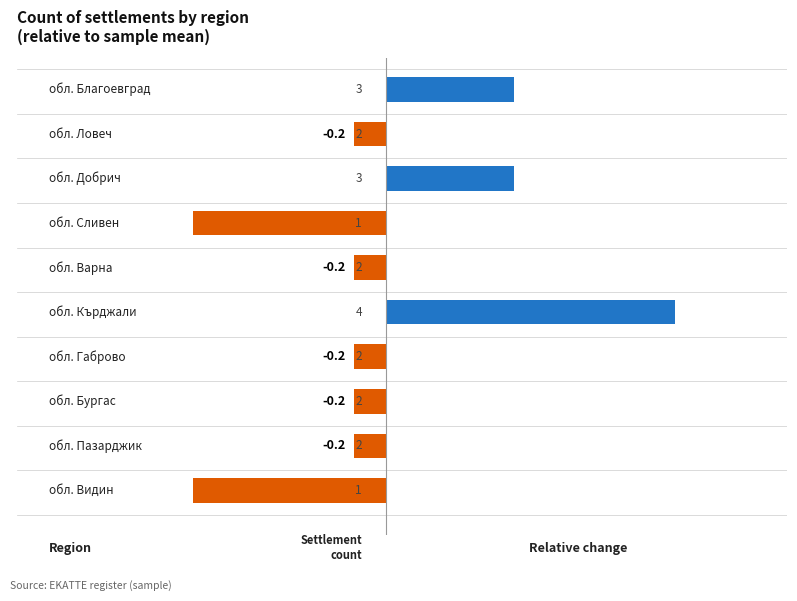

What is the value of the 2nd bar from the top?

-0.2